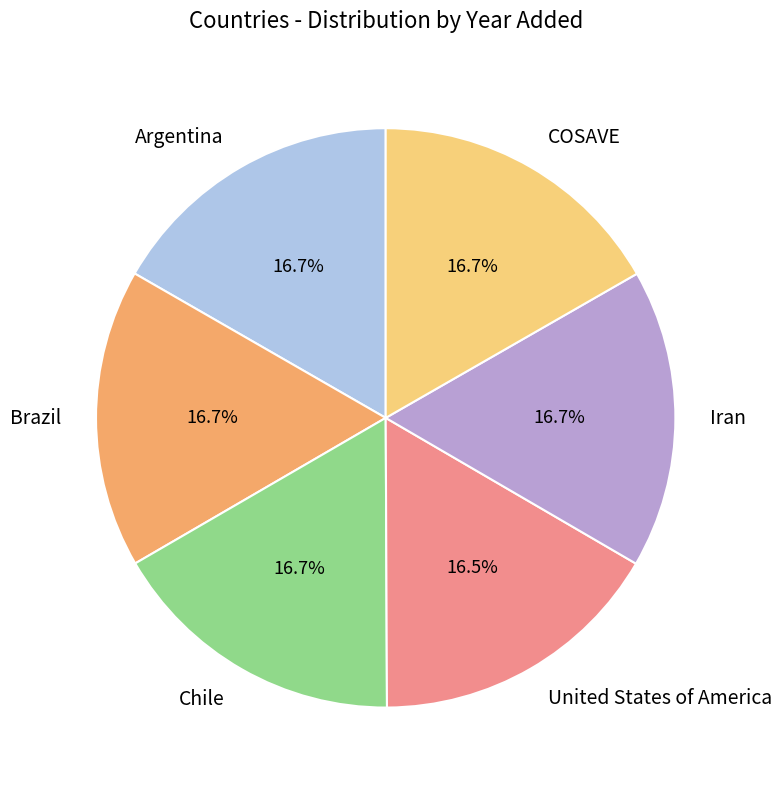

Is it true that United States of America is 22% of the pie?

False